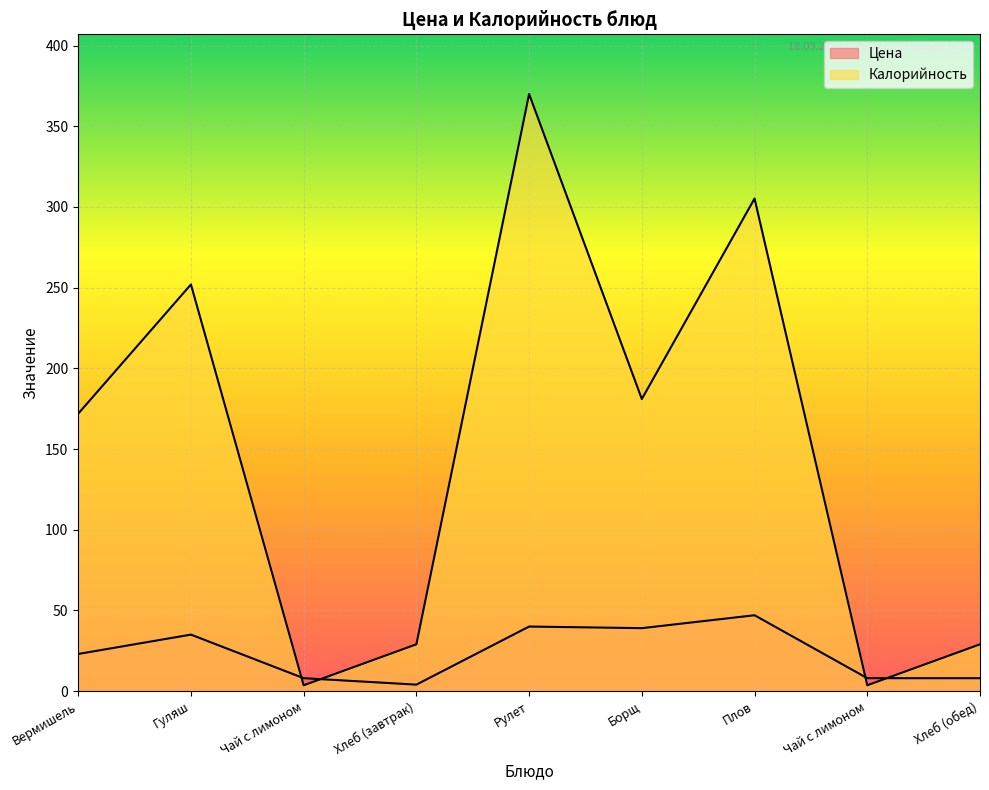

What is the difference between the maximum and minimum values in the Калорийность series?

366.4